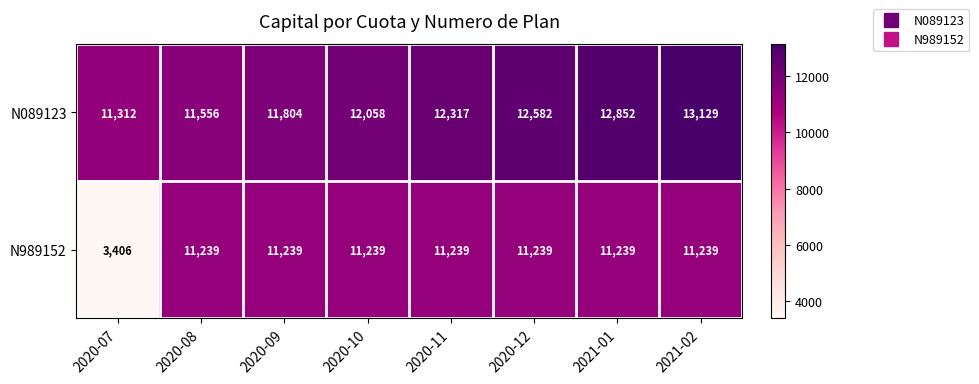

Rank the series by their maximum value, from highest to lowest.

N089123, N989152